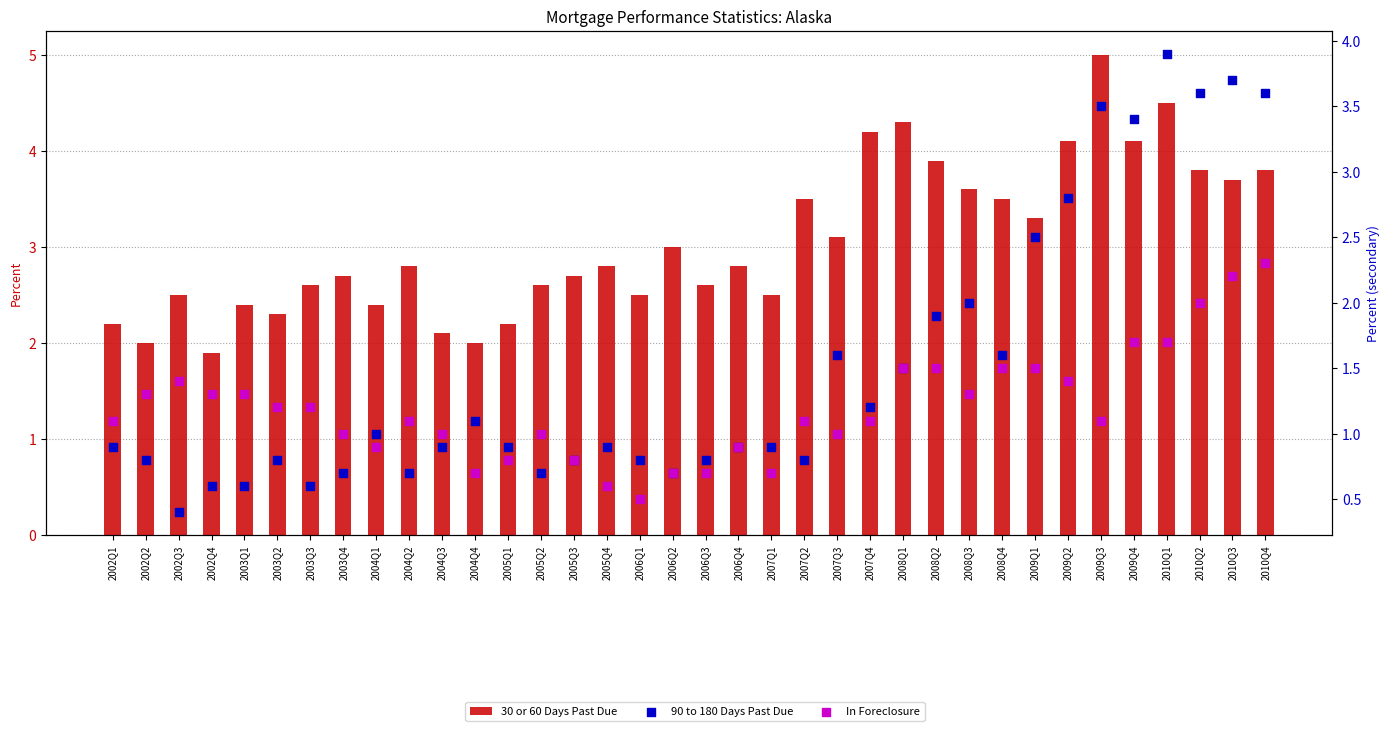

At how many categories does at least one series exceed 4?

6